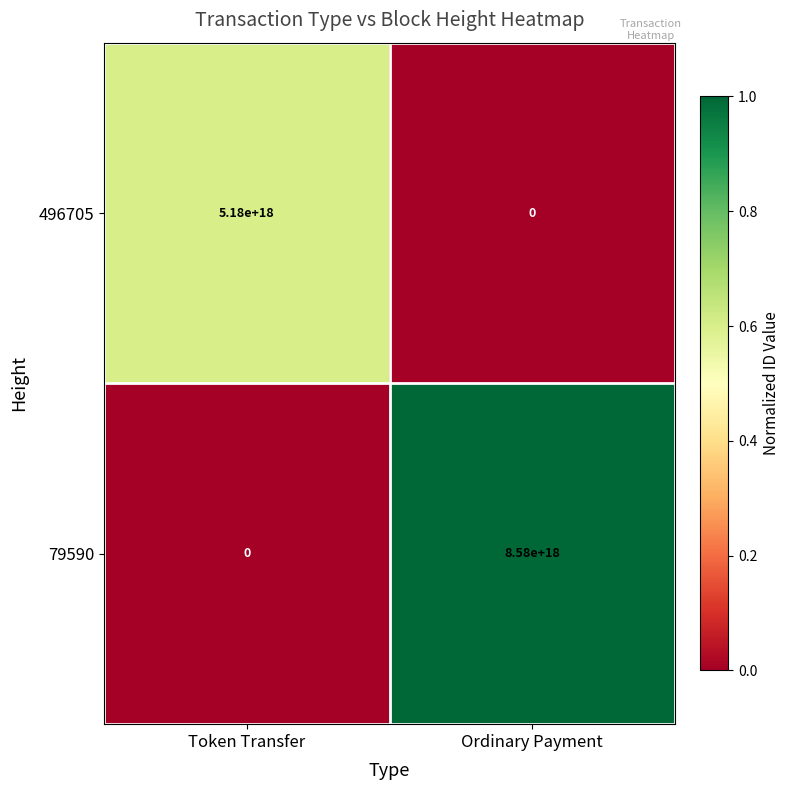

Where is 79590 nearest to the value 4290000000000000000?

Token Transfer